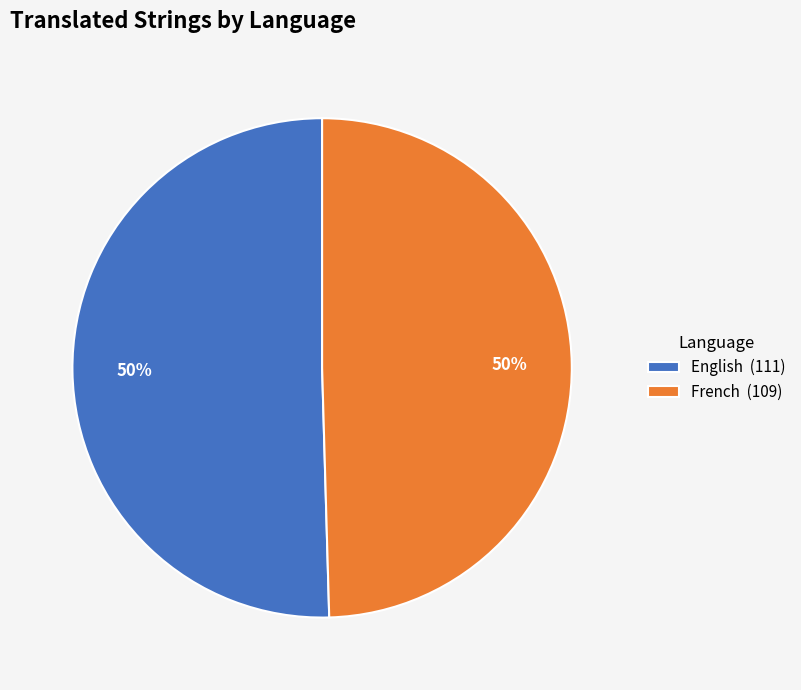

True or false: English accounts for 44% of the total.

False